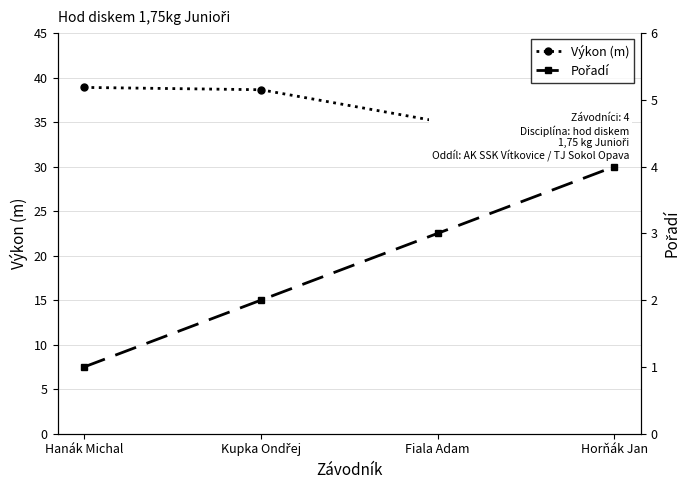

At which category is the sum across all series the highest?

Kupka Ondřej